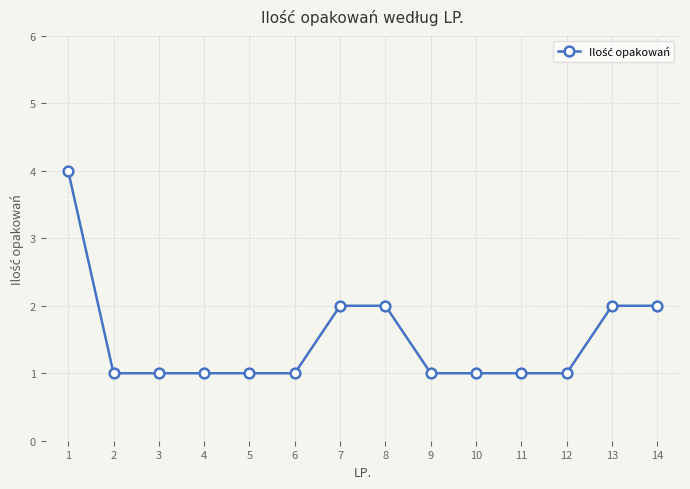

Does the chart have visible grid lines?

Yes